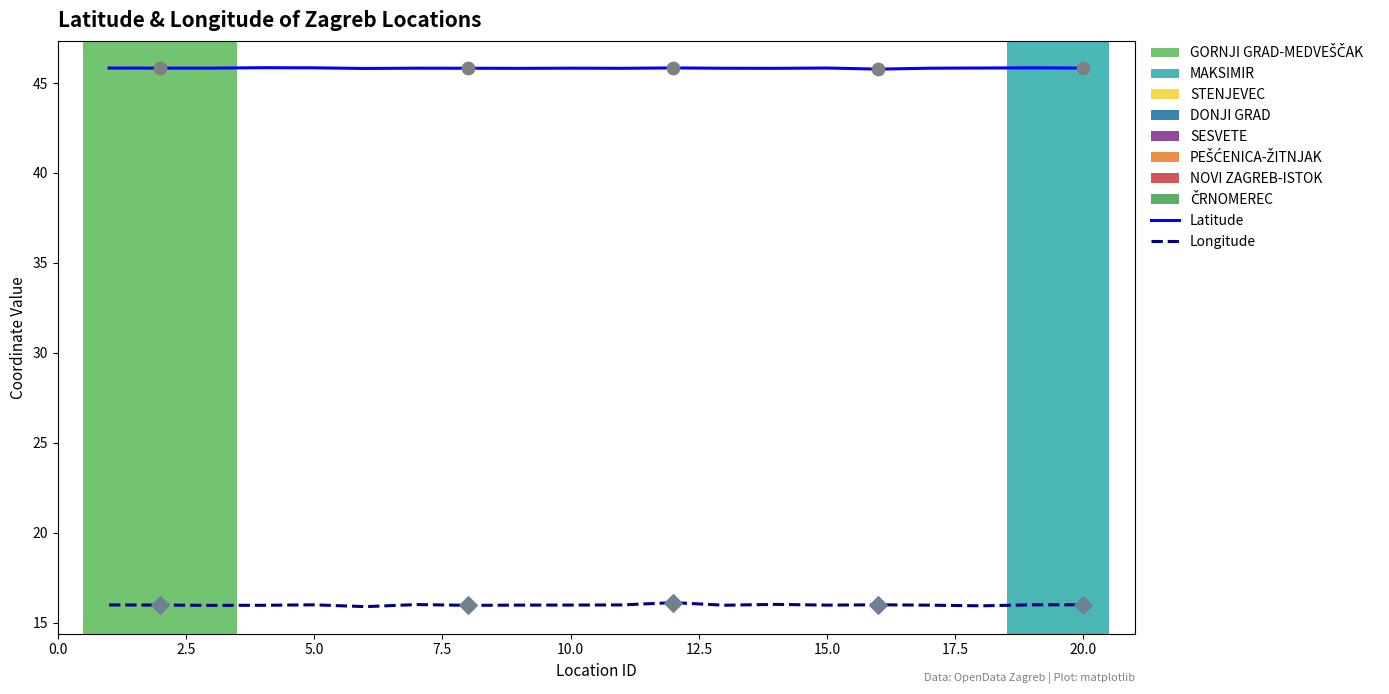

Rank the series by their maximum value, from lowest to highest.

Longitude, Latitude